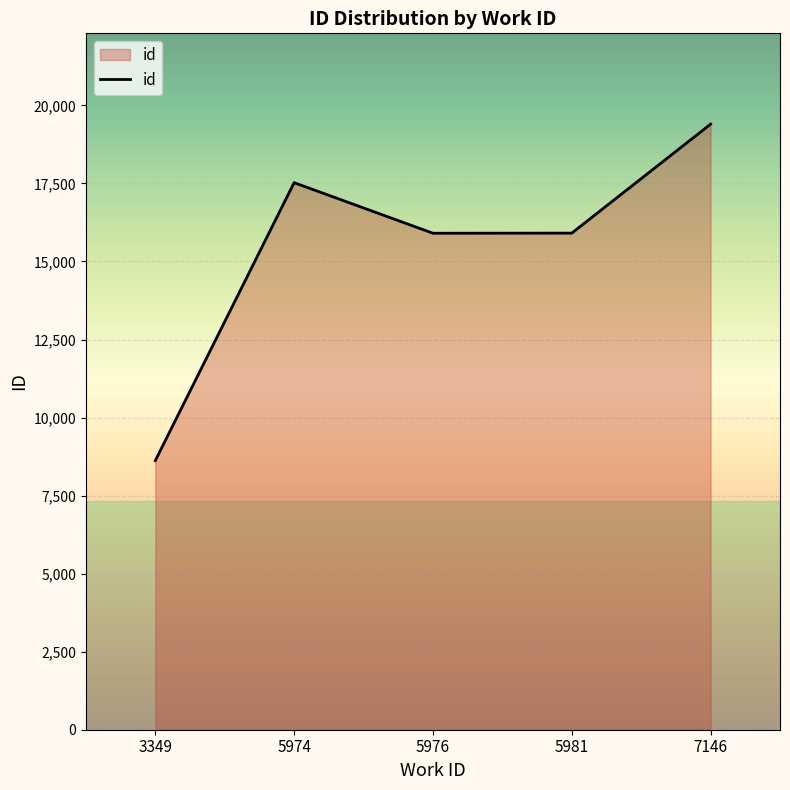

How many categories are shown in the chart?

5